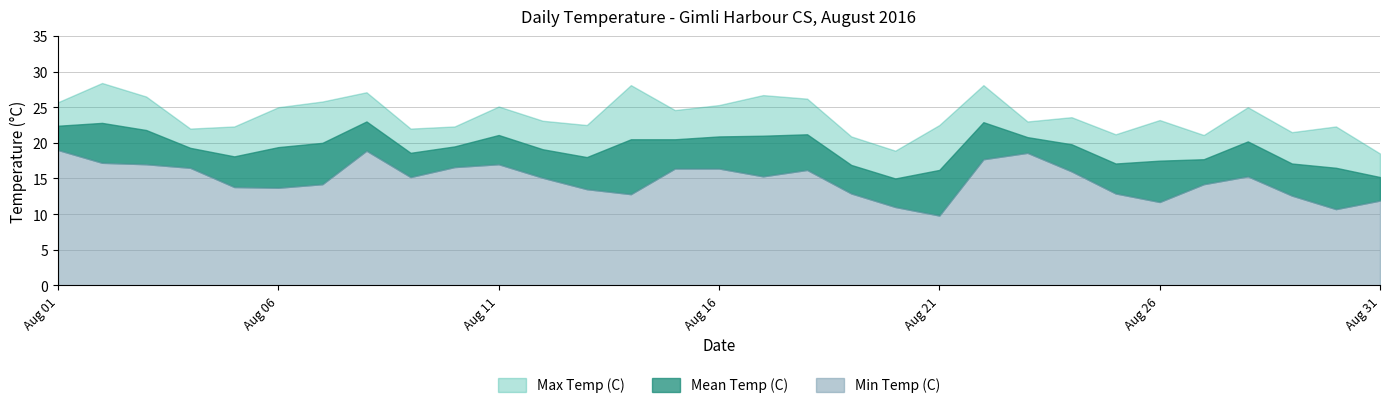

Where is the first local minimum for Max Temp (C)?

2016-08-04